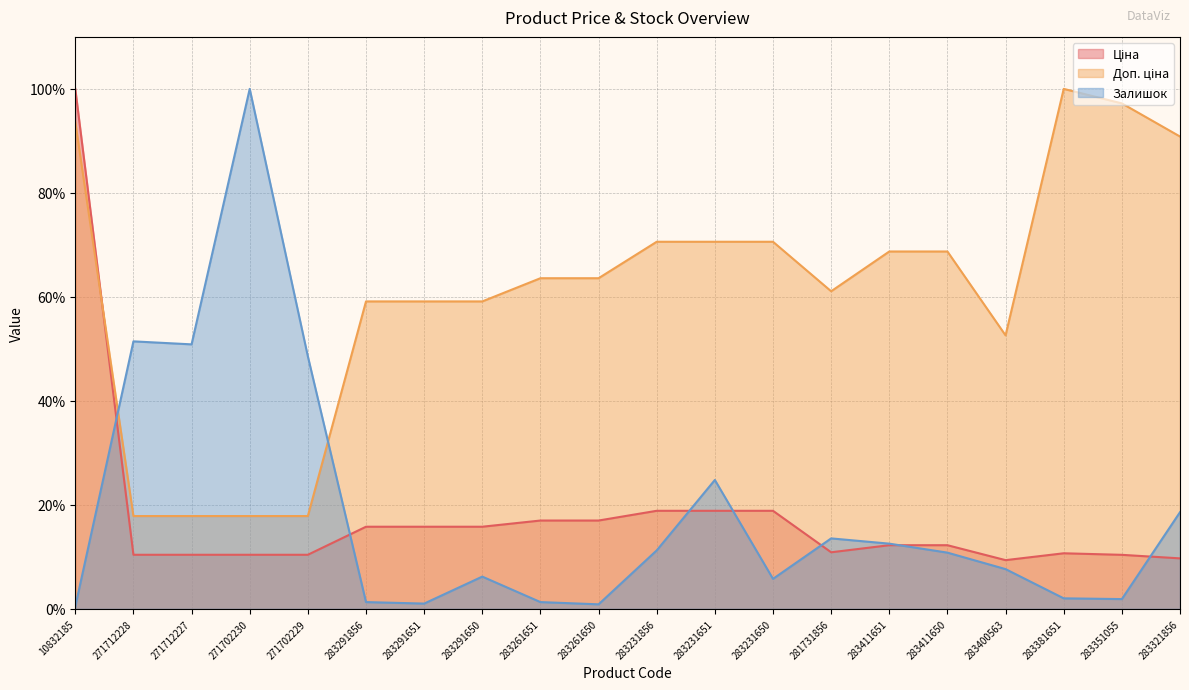

How many values in the Ціна series exceed 12?

11